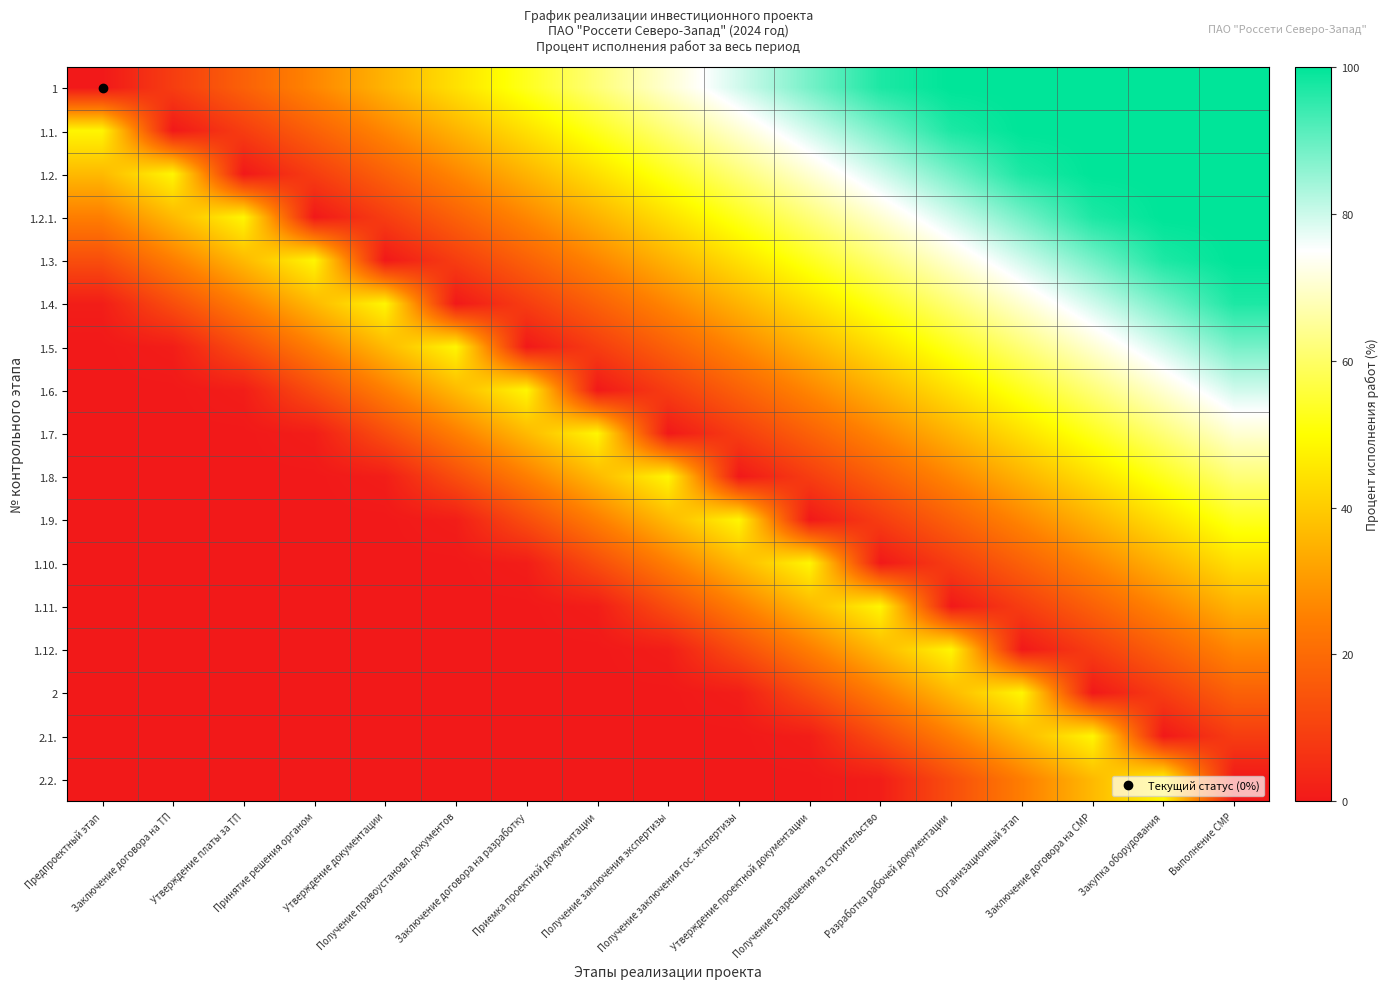

Reading left to right, extract all data points from this chart.

1: Предпроектный этап=0.0	Заключение договора на ТП=8.8	Утверждение платы за ТП=17.6	Принятие решения органом=26.5	Утверждение документации=35.3	Получение правоустановл. документов=44.1	Заключение договора на разработку=52.9	Приемка проектной документации=61.8	Получение заключения экспертизы=70.6	Получение заключения гос. экспертизы=79.4	Утверждение проектной документации=88.2	Получение разрешения на строительство=97.1	Разработка рабочей документации=100.0	Организационный этап=100.0	Заключение договора на СМР=100.0	Закупка оборудования=100.0	Выполнение СМР=100.0
1.1.: Предпроектный этап=48.2	Заключение договора на ТП=0.0	Утверждение платы за ТП=8.8	Принятие решения органом=17.6	Утверждение документации=26.5	Получение правоустановл. документов=35.3	Заключение договора на разработку=44.1	Приемка проектной документации=52.9	Получение заключения экспертизы=61.8	Получение заключения гос. экспертизы=70.6	Утверждение проектной документации=79.4	Получение разрешения на строительство=88.2	Разработка рабочей документации=97.1	Организационный этап=100.0	Заключение договора на СМР=100.0	Закупка оборудования=100.0	Выполнение СМР=100.0
1.2.: Предпроектный этап=36.5	Заключение договора на ТП=48.2	Утверждение платы за ТП=0.0	Принятие решения органом=8.8	Утверждение документации=17.6	Получение правоустановл. документов=26.5	Заключение договора на разработку=35.3	Приемка проектной документации=44.1	Получение заключения экспертизы=52.9	Получение заключения гос. экспертизы=61.8	Утверждение проектной документации=70.6	Получение разрешения на строительство=79.4	Разработка рабочей документации=88.2	Организационный этап=97.1	Заключение договора на СМР=100.0	Закупка оборудования=100.0	Выполнение СМР=100.0
1.2.1.: Предпроектный этап=24.7	Заключение договора на ТП=36.5	Утверждение платы за ТП=48.2	Принятие решения органом=0.0	Утверждение документации=8.8	Получение правоустановл. документов=17.6	Заключение договора на разработку=26.5	Приемка проектной документации=35.3	Получение заключения экспертизы=44.1	Получение заключения гос. экспертизы=52.9	Утверждение проектной документации=61.8	Получение разрешения на строительство=70.6	Разработка рабочей документации=79.4	Организационный этап=88.2	Заключение договора на СМР=97.1	Закупка оборудования=100.0	Выполнение СМР=100.0
1.3.: Предпроектный этап=12.9	Заключение договора на ТП=24.7	Утверждение платы за ТП=36.5	Принятие решения органом=48.2	Утверждение документации=0.0	Получение правоустановл. документов=8.8	Заключение договора на разработку=17.6	Приемка проектной документации=26.5	Получение заключения экспертизы=35.3	Получение заключения гос. экспертизы=44.1	Утверждение проектной документации=52.9	Получение разрешения на строительство=61.8	Разработка рабочей документации=70.6	Организационный этап=79.4	Заключение договора на СМР=88.2	Закупка оборудования=97.1	Выполнение СМР=100.0
1.4.: Предпроектный этап=1.2	Заключение договора на ТП=12.9	Утверждение платы за ТП=24.7	Принятие решения органом=36.5	Утверждение документации=48.2	Получение правоустановл. документов=0.0	Заключение договора на разработку=8.8	Приемка проектной документации=17.6	Получение заключения экспертизы=26.5	Получение заключения гос. экспертизы=35.3	Утверждение проектной документации=44.1	Получение разрешения на строительство=52.9	Разработка рабочей документации=61.8	Организационный этап=70.6	Заключение договора на СМР=79.4	Закупка оборудования=88.2	Выполнение СМР=97.1
1.5.: Предпроектный этап=0.0	Заключение договора на ТП=1.2	Утверждение платы за ТП=12.9	Принятие решения органом=24.7	Утверждение документации=36.5	Получение правоустановл. документов=48.2	Заключение договора на разработку=0.0	Приемка проектной документации=8.8	Получение заключения экспертизы=17.6	Получение заключения гос. экспертизы=26.5	Утверждение проектной документации=35.3	Получение разрешения на строительство=44.1	Разработка рабочей документации=52.9	Организационный этап=61.8	Заключение договора на СМР=70.6	Закупка оборудования=79.4	Выполнение СМР=88.2
1.6.: Предпроектный этап=0.0	Заключение договора на ТП=0.0	Утверждение платы за ТП=1.2	Принятие решения органом=12.9	Утверждение документации=24.7	Получение правоустановл. документов=36.5	Заключение договора на разработку=48.2	Приемка проектной документации=0.0	Получение заключения экспертизы=8.8	Получение заключения гос. экспертизы=17.6	Утверждение проектной документации=26.5	Получение разрешения на строительство=35.3	Разработка рабочей документации=44.1	Организационный этап=52.9	Заключение договора на СМР=61.8	Закупка оборудования=70.6	Выполнение СМР=79.4
1.7.: Предпроектный этап=0.0	Заключение договора на ТП=0.0	Утверждение платы за ТП=0.0	Принятие решения органом=1.2	Утверждение документации=12.9	Получение правоустановл. документов=24.7	Заключение договора на разработку=36.5	Приемка проектной документации=48.2	Получение заключения экспертизы=0.0	Получение заключения гос. экспертизы=8.8	Утверждение проектной документации=17.6	Получение разрешения на строительство=26.5	Разработка рабочей документации=35.3	Организационный этап=44.1	Заключение договора на СМР=52.9	Закупка оборудования=61.8	Выполнение СМР=70.6
1.8.: Предпроектный этап=0.0	Заключение договора на ТП=0.0	Утверждение платы за ТП=0.0	Принятие решения органом=0.0	Утверждение документации=1.2	Получение правоустановл. документов=12.9	Заключение договора на разработку=24.7	Приемка проектной документации=36.5	Получение заключения экспертизы=48.2	Получение заключения гос. экспертизы=0.0	Утверждение проектной документации=8.8	Получение разрешения на строительство=17.6	Разработка рабочей документации=26.5	Организационный этап=35.3	Заключение договора на СМР=44.1	Закупка оборудования=52.9	Выполнение СМР=61.8
1.9.: Предпроектный этап=0.0	Заключение договора на ТП=0.0	Утверждение платы за ТП=0.0	Принятие решения органом=0.0	Утверждение документации=0.0	Получение правоустановл. документов=1.2	Заключение договора на разработку=12.9	Приемка проектной документации=24.7	Получение заключения экспертизы=36.5	Получение заключения гос. экспертизы=48.2	Утверждение проектной документации=0.0	Получение разрешения на строительство=8.8	Разработка рабочей документации=17.6	Организационный этап=26.5	Заключение договора на СМР=35.3	Закупка оборудования=44.1	Выполнение СМР=52.9
1.10.: Предпроектный этап=0.0	Заключение договора на ТП=0.0	Утверждение платы за ТП=0.0	Принятие решения органом=0.0	Утверждение документации=0.0	Получение правоустановл. документов=0.0	Заключение договора на разработку=1.2	Приемка проектной документации=12.9	Получение заключения экспертизы=24.7	Получение заключения гос. экспертизы=36.5	Утверждение проектной документации=48.2	Получение разрешения на строительство=0.0	Разработка рабочей документации=8.8	Организационный этап=17.6	Заключение договора на СМР=26.5	Закупка оборудования=35.3	Выполнение СМР=44.1
1.11.: Предпроектный этап=0.0	Заключение договора на ТП=0.0	Утверждение платы за ТП=0.0	Принятие решения органом=0.0	Утверждение документации=0.0	Получение правоустановл. документов=0.0	Заключение договора на разработку=0.0	Приемка проектной документации=1.2	Получение заключения экспертизы=12.9	Получение заключения гос. экспертизы=24.7	Утверждение проектной документации=36.5	Получение разрешения на строительство=48.2	Разработка рабочей документации=0.0	Организационный этап=8.8	Заключение договора на СМР=17.6	Закупка оборудования=26.5	Выполнение СМР=35.3
1.12.: Предпроектный этап=0.0	Заключение договора на ТП=0.0	Утверждение платы за ТП=0.0	Принятие решения органом=0.0	Утверждение документации=0.0	Получение правоустановл. документов=0.0	Заключение договора на разработку=0.0	Приемка проектной документации=0.0	Получение заключения экспертизы=1.2	Получение заключения гос. экспертизы=12.9	Утверждение проектной документации=24.7	Получение разрешения на строительство=36.5	Разработка рабочей документации=48.2	Организационный этап=0.0	Заключение договора на СМР=8.8	Закупка оборудования=17.6	Выполнение СМР=26.5
2: Предпроектный этап=0.0	Заключение договора на ТП=0.0	Утверждение платы за ТП=0.0	Принятие решения органом=0.0	Утверждение документации=0.0	Получение правоустановл. документов=0.0	Заключение договора на разработку=0.0	Приемка проектной документации=0.0	Получение заключения экспертизы=0.0	Получение заключения гос. экспертизы=1.2	Утверждение проектной документации=12.9	Получение разрешения на строительство=24.7	Разработка рабочей документации=36.5	Организационный этап=48.2	Заключение договора на СМР=0.0	Закупка оборудования=8.8	Выполнение СМР=17.6
2.1.: Предпроектный этап=0.0	Заключение договора на ТП=0.0	Утверждение платы за ТП=0.0	Принятие решения органом=0.0	Утверждение документации=0.0	Получение правоустановл. документов=0.0	Заключение договора на разработку=0.0	Приемка проектной документации=0.0	Получение заключения экспертизы=0.0	Получение заключения гос. экспертизы=0.0	Утверждение проектной документации=1.2	Получение разрешения на строительство=12.9	Разработка рабочей документации=24.7	Организационный этап=36.5	Заключение договора на СМР=48.2	Закупка оборудования=0.0	Выполнение СМР=8.8
2.2.: Предпроектный этап=0.0	Заключение договора на ТП=0.0	Утверждение платы за ТП=0.0	Принятие решения органом=0.0	Утверждение документации=0.0	Получение правоустановл. документов=0.0	Заключение договора на разработку=0.0	Приемка проектной документации=0.0	Получение заключения экспертизы=0.0	Получение заключения гос. экспертизы=0.0	Утверждение проектной документации=0.0	Получение разрешения на строительство=1.2	Разработка рабочей документации=12.9	Организационный этап=24.7	Заключение договора на СМР=36.5	Закупка оборудования=48.2	Выполнение СМР=0.0